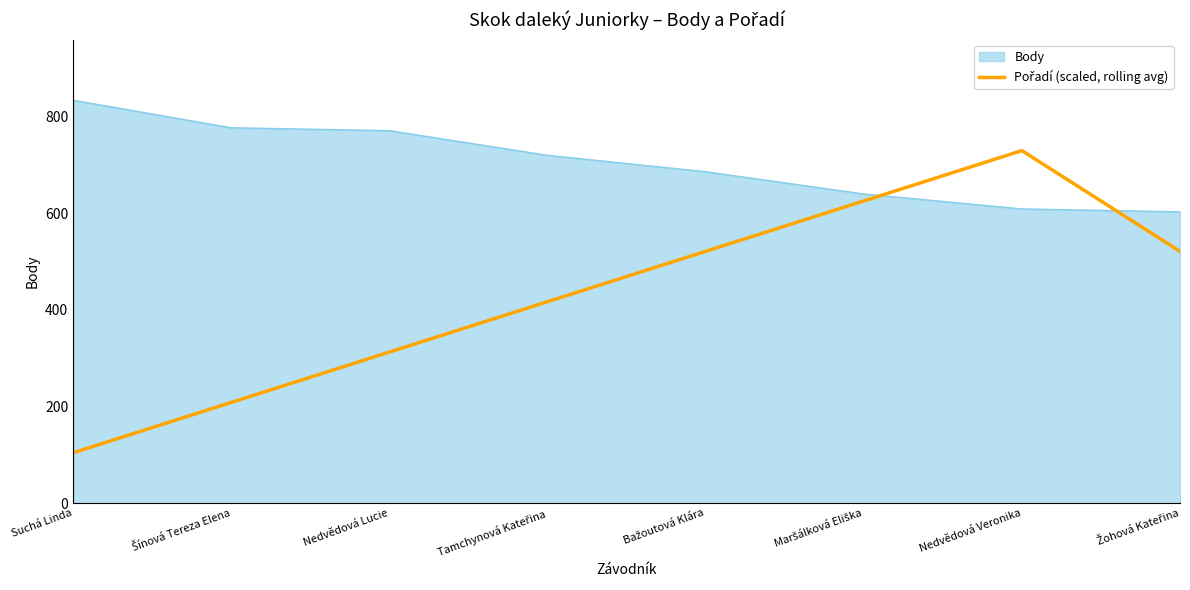

What is the greatest value displayed?

834.0